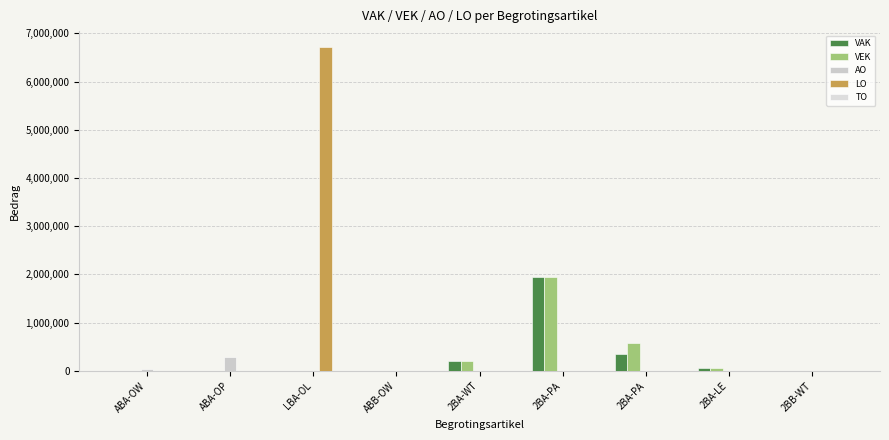

Reading right to left, list all the values displayed in this chart.

VAK: 491	60860	351611	1938929	195194	0	0	0	0
VEK: 491	60860	575361	1938929	195194	0	0	0	0
AO: 0	0	0	0	0	2252	0	284171	43708
LO: 0	0	0	0	0	0	6712652	0	0
TO: 0	0	0	0	0	0	0	0	0